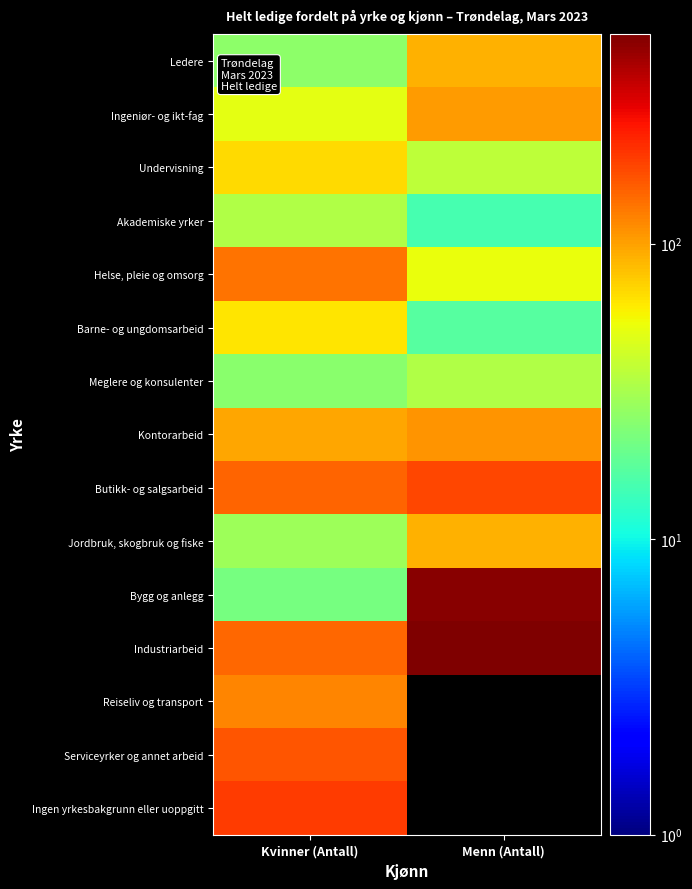

How many categories are shown in the chart?

2